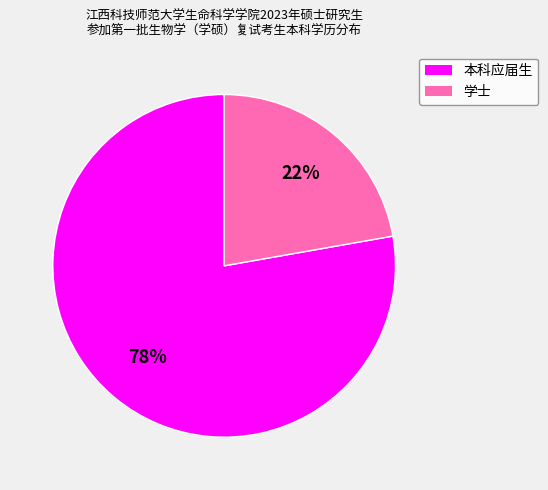

Is it true that 学士 is 28% of the pie?

False